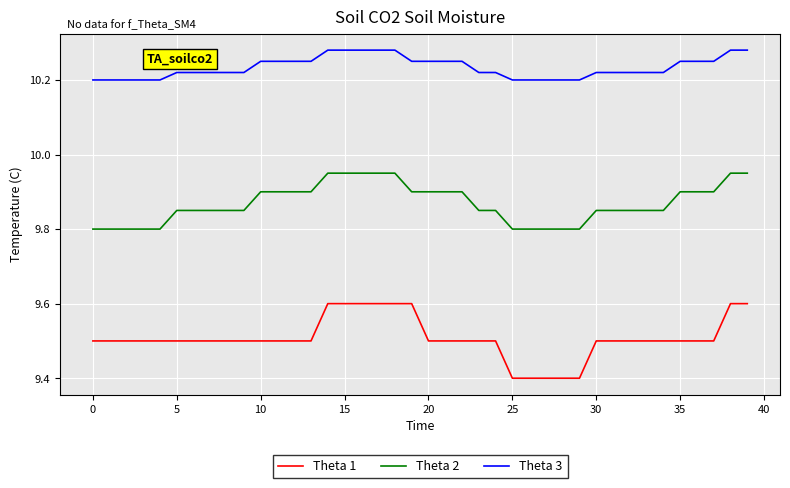

Which series has the largest total across all categories?

Theta 3